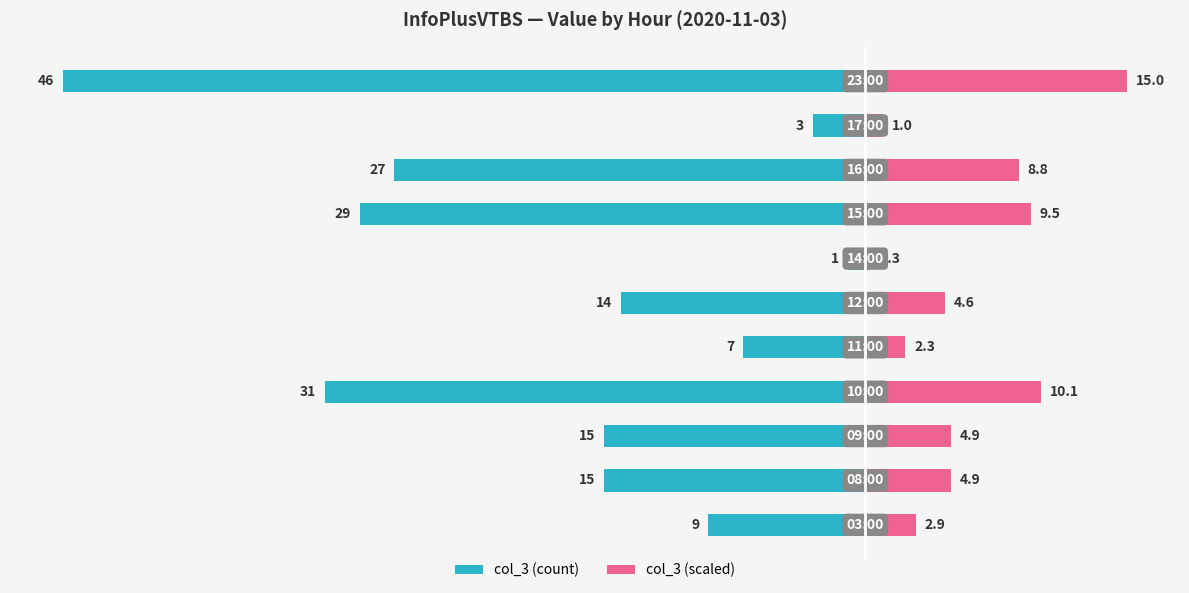

What is the sum of the col_3 (scaled) values at 9 and 0?

3.9